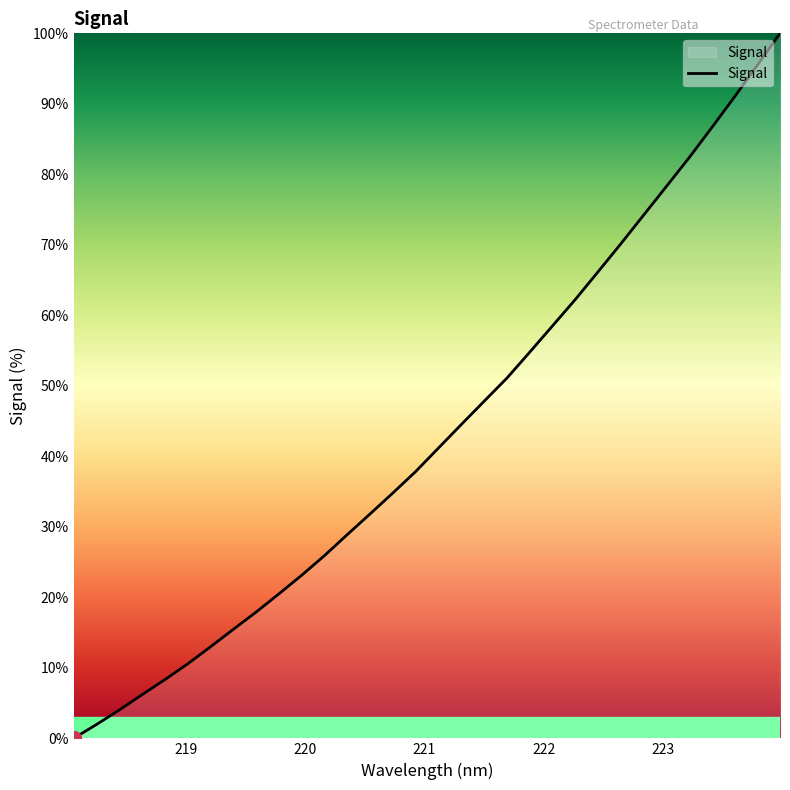

What is the greatest value displayed?

100.0